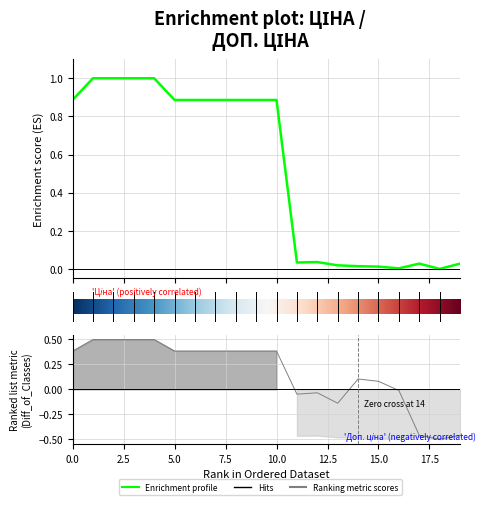

List the series in order of their overall mean, lowest first.

Доп. ціна, Ціна